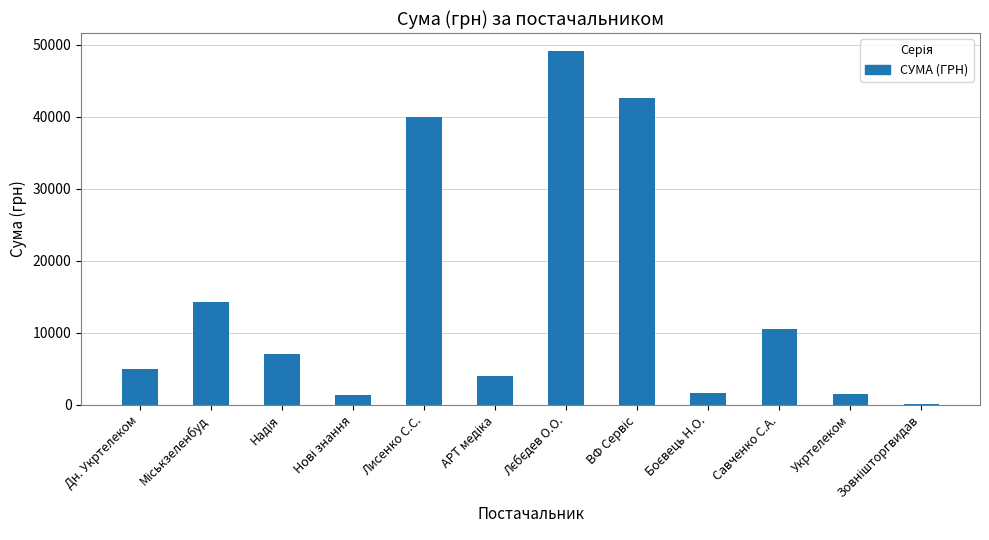

What is the difference between the second highest and minimum values?

42429.4